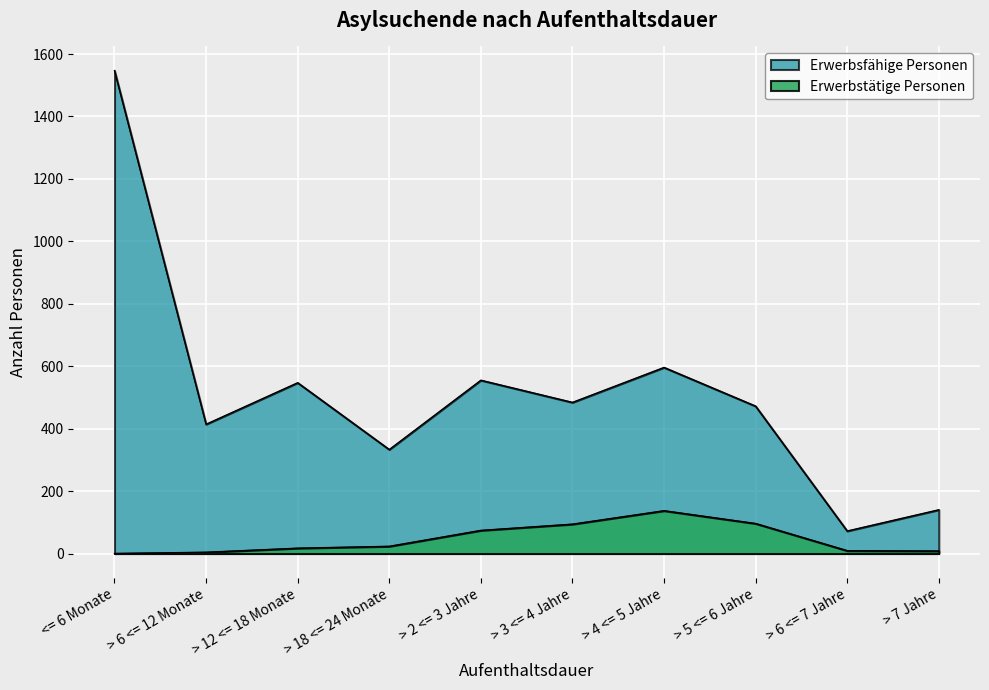

Which label corresponds to the smallest value in the chart?

<= 6 Monate